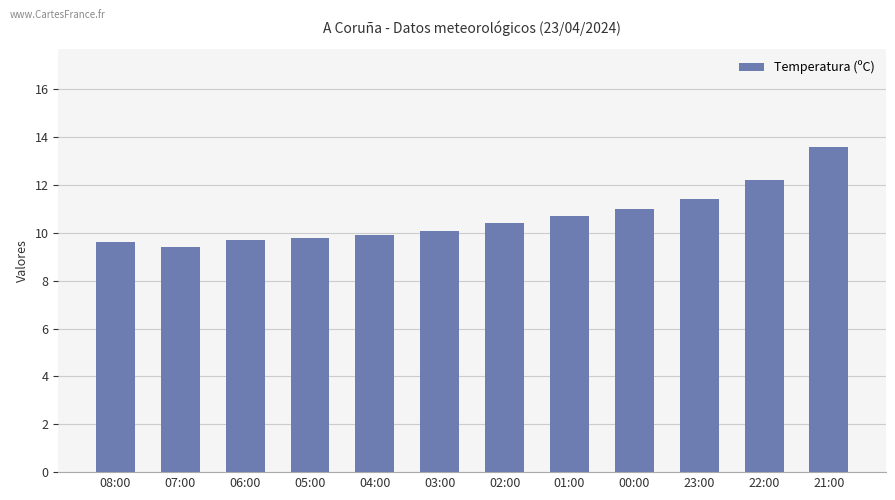

What is the difference between the values at 01:00 and 05:00?

0.9